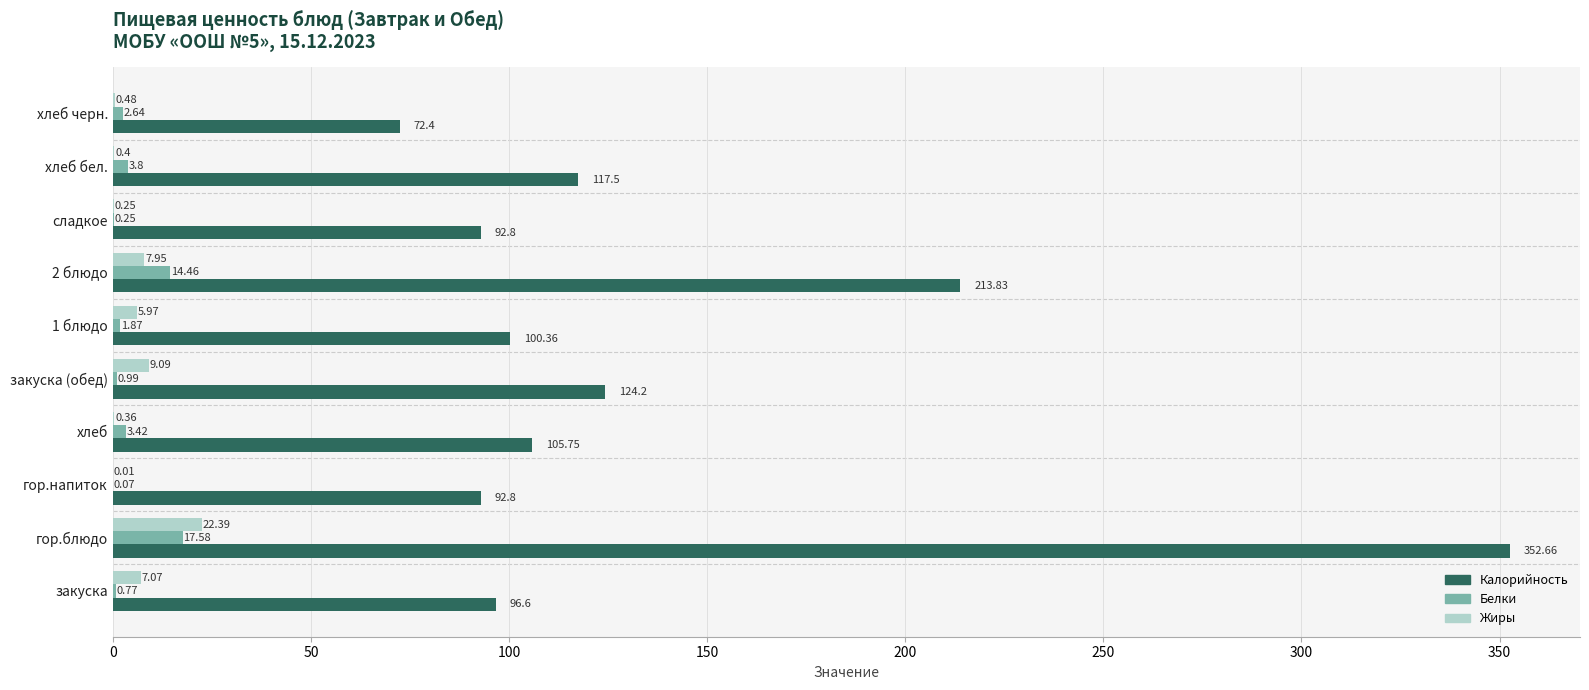

Which series has the largest total across all categories?

Калорийность